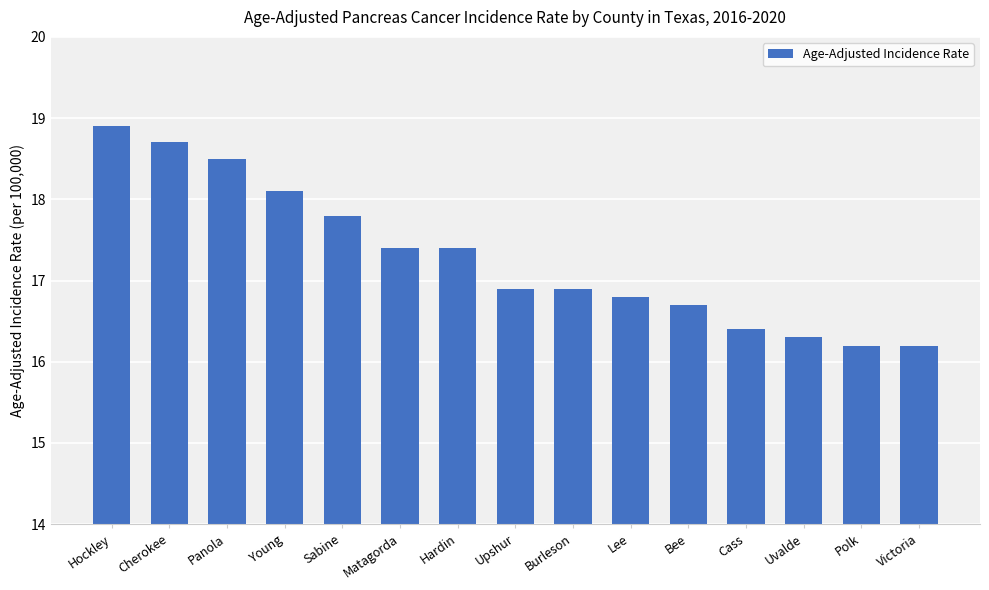

What is the label of the 9th bar from the right?

Hardin